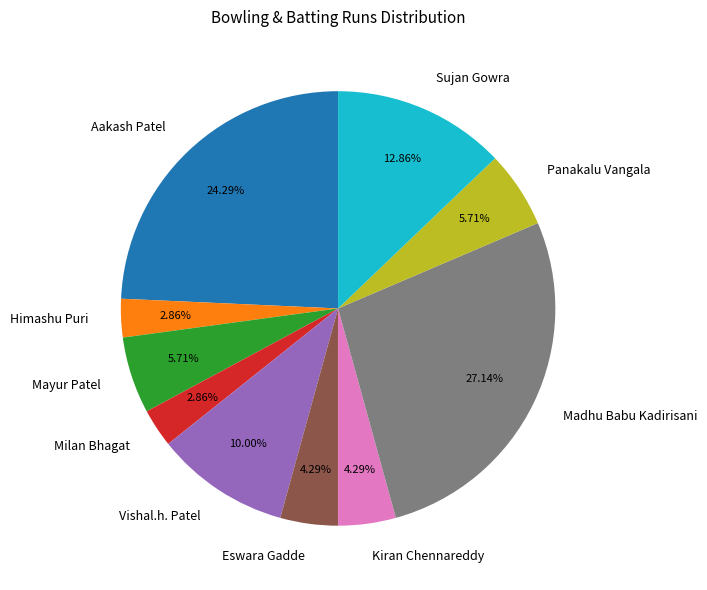

Is there a majority slice in this chart?

No